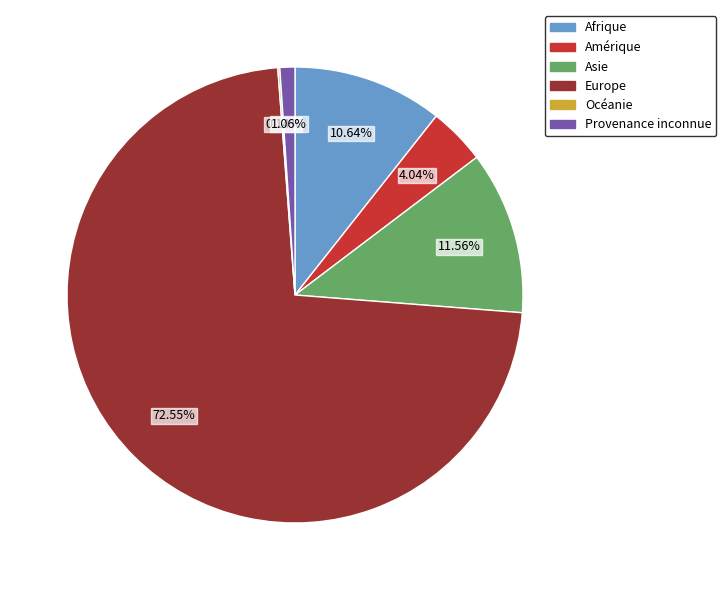

Which has a higher value, Europe or Asie?

Europe